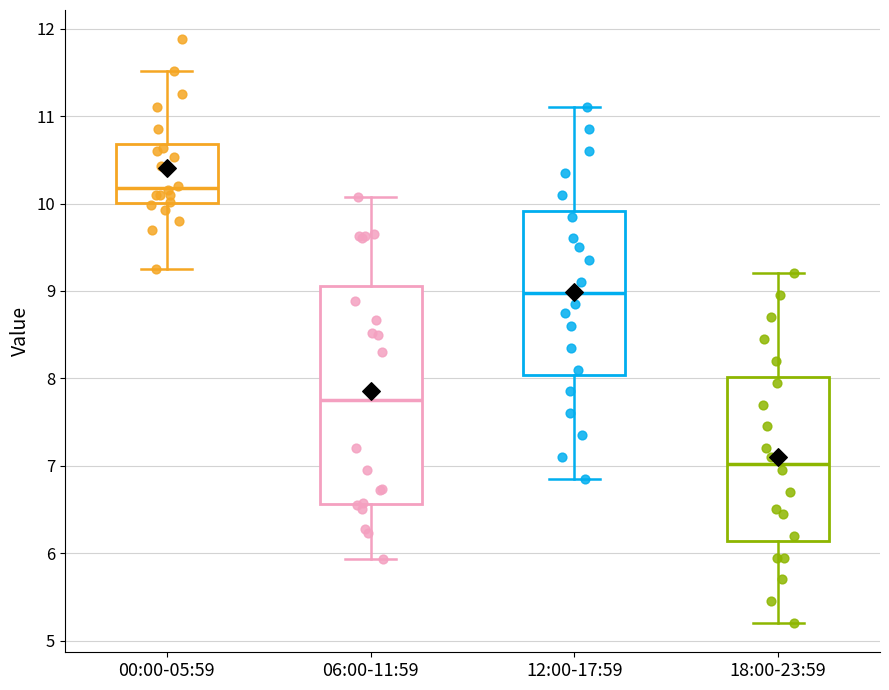

Which box has the highest median line?

00:00-05:59